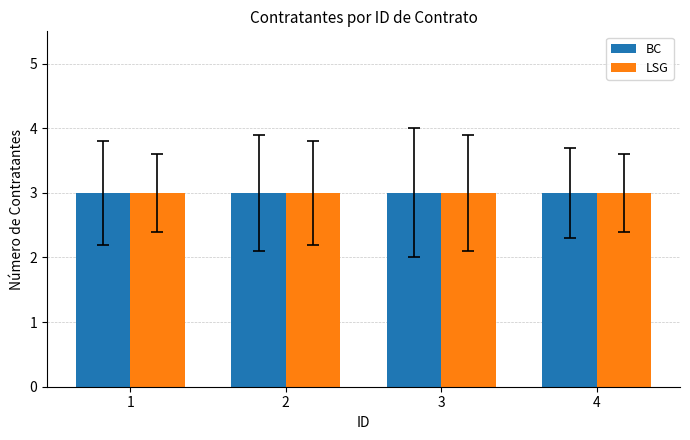

At how many categories does at least one series exceed 1?

4